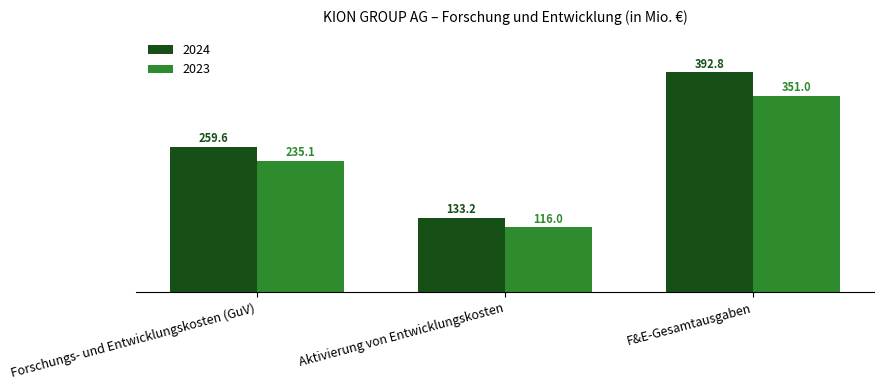

What value does the 2023 series have at Aktivierung von Entwicklungskosten?

116.0